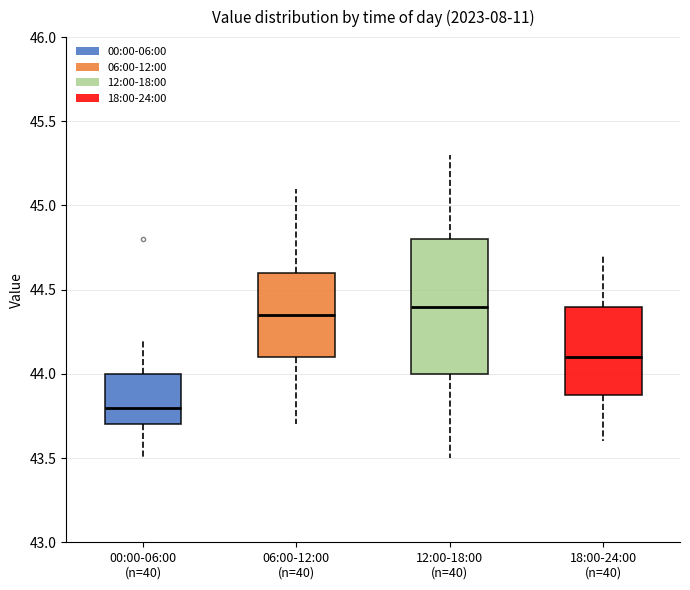

Reading left to right, transcribe this box plot: for each box, give where its median line is, the range the box spans, and where its two whiskers end, as read against the y-axis. The values are not printed on the chart, so give them approximately, as read against the axis.

00:00-06:00 (n=40): median 43.80, box 43.70 to 44.00, whiskers 43.50 to 44.20
06:00-12:00 (n=40): median 44.35, box 44.10 to 44.60, whiskers 43.70 to 45.10
12:00-18:00 (n=40): median 44.40, box 44.00 to 44.80, whiskers 43.50 to 45.30
18:00-24:00 (n=40): median 44.10, box 43.90 to 44.40, whiskers 43.60 to 44.70